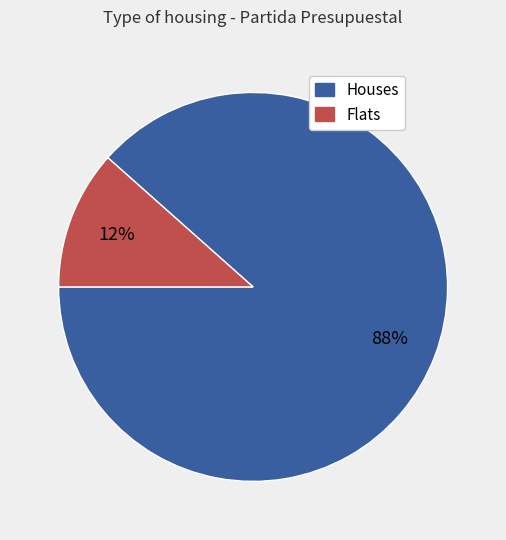

To the nearest percent, what portion does Houses represent?

88%